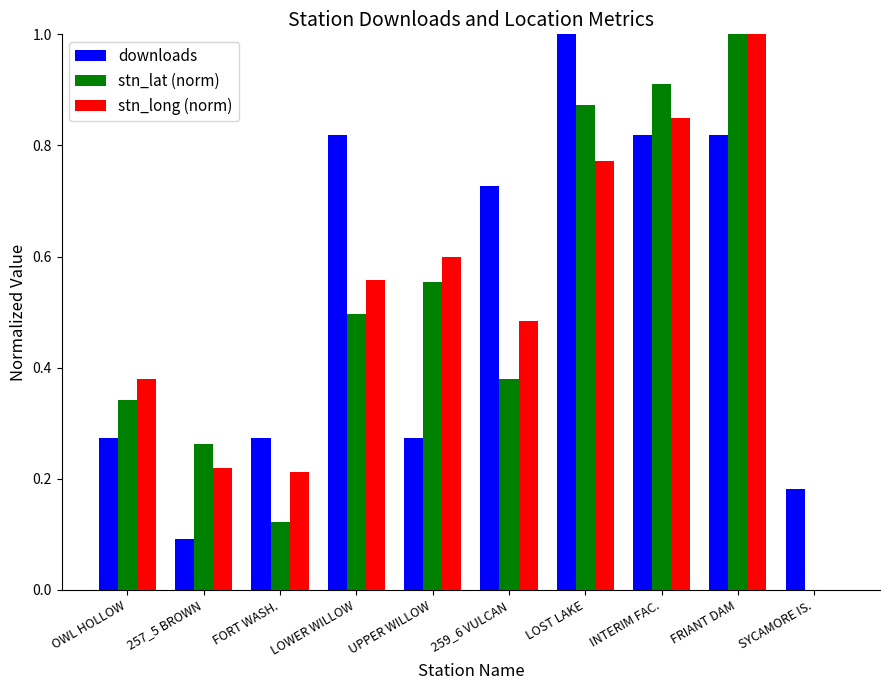

What is the sum of all downloads values?

5.3